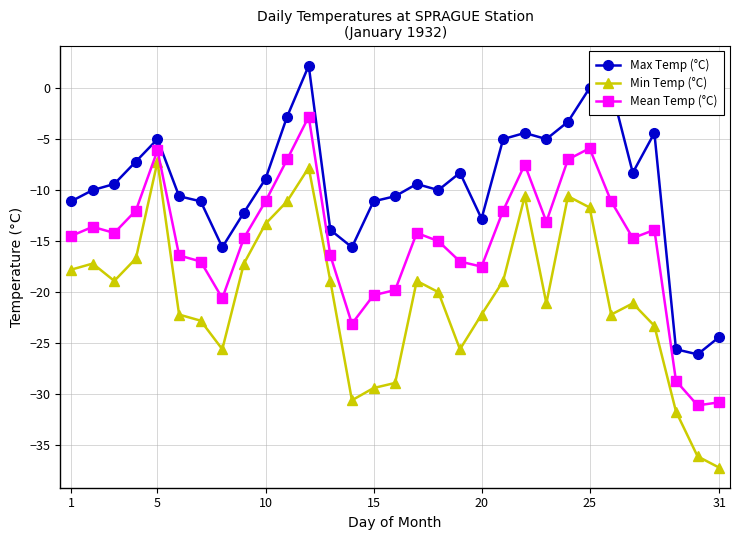

Which series has the largest total across all categories?

Max Temp (°C)